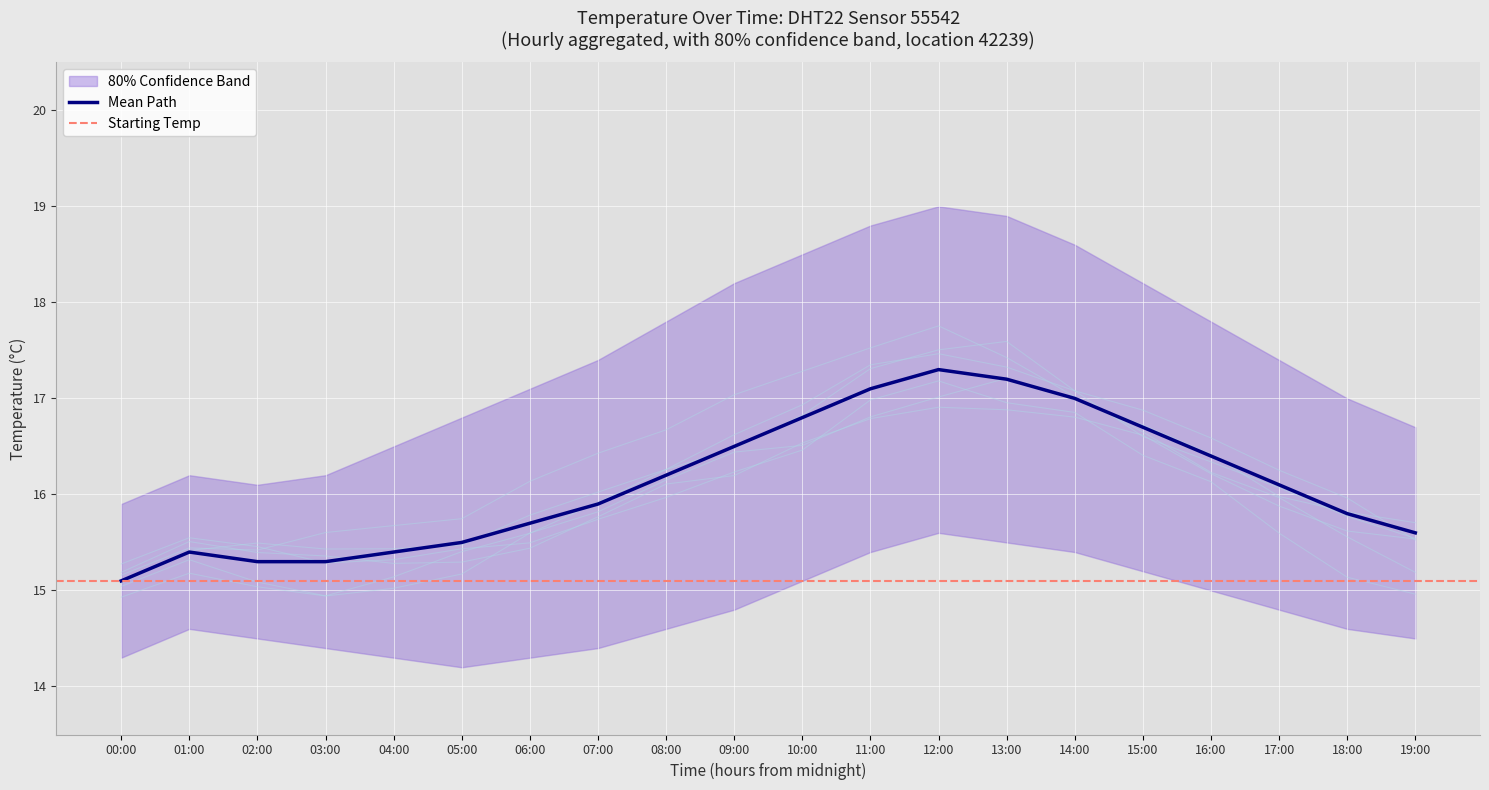

True or false: temperature has a value of 16.4 at 16:00.

True